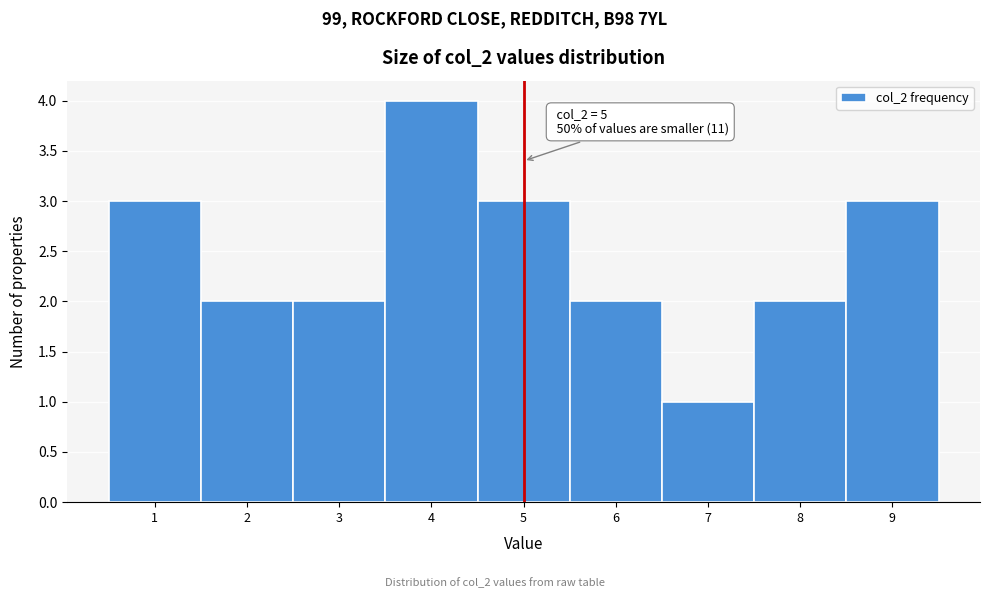

Which range on the x-axis has the tallest bar?

3.5 to 4.5